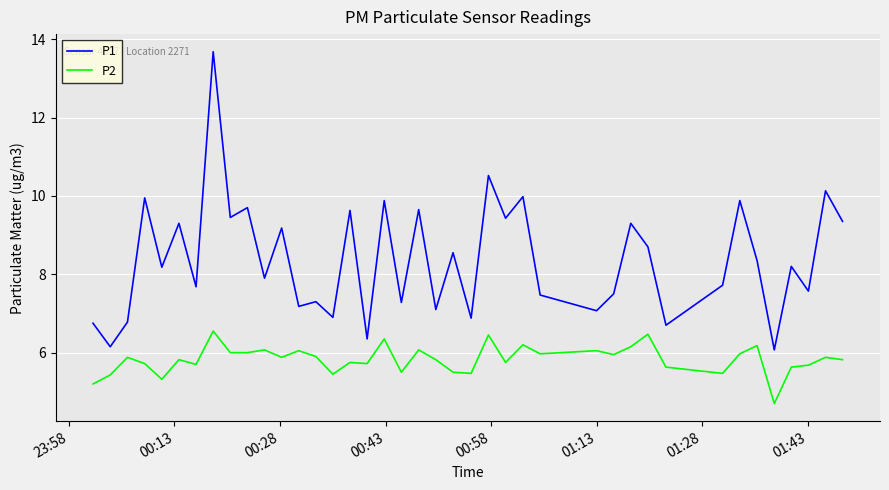

Which series has the widest spread of values?

P1